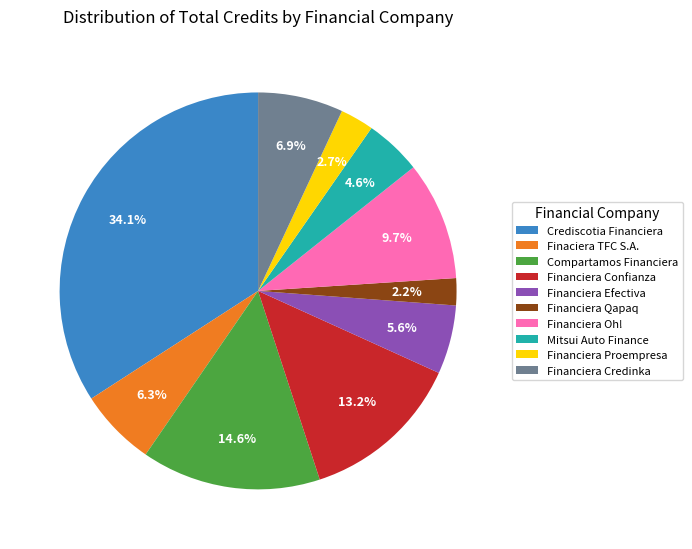

Which category has the biggest portion of the pie?

Crediscotia Financiera